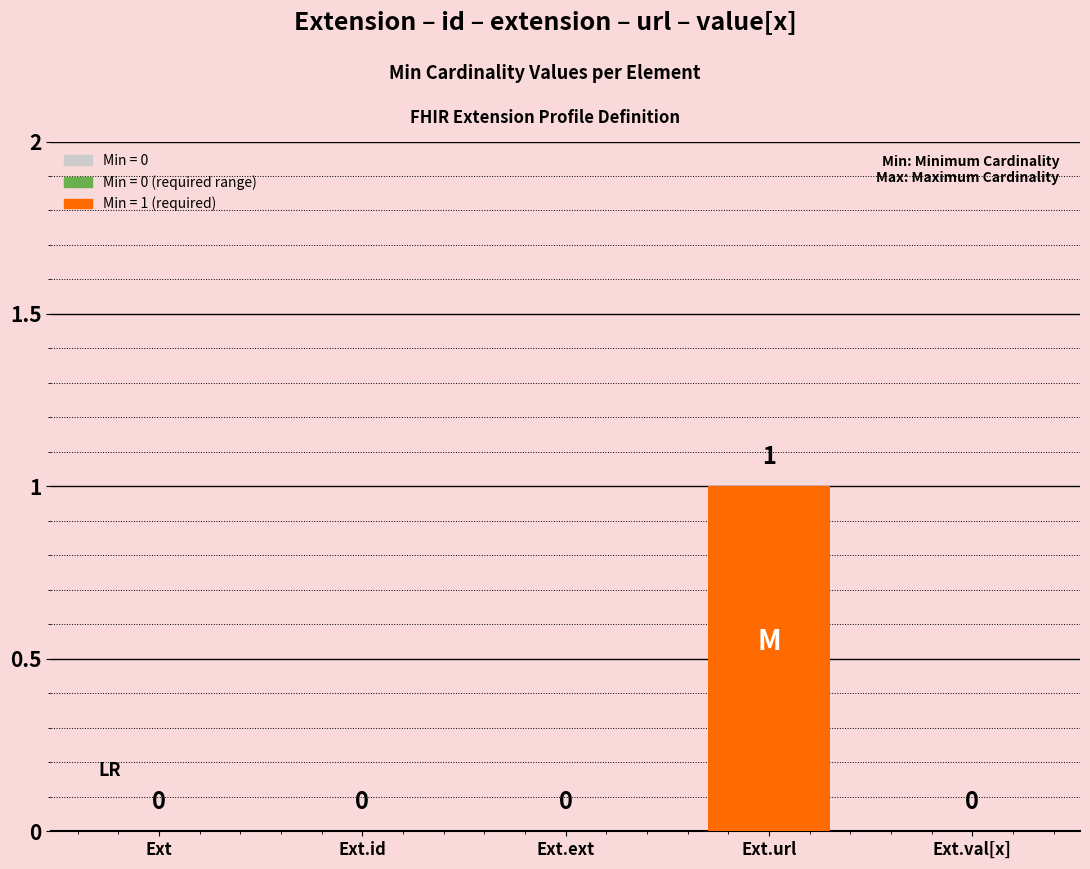

The value at Ext is 0. True or false?

True